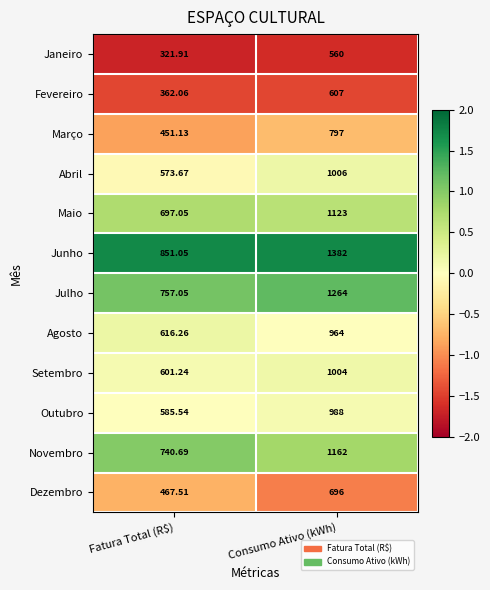

Is the value of Setembro at Consumo Ativo (kWh) greater than the value of Outubro at Consumo Ativo (kWh)?

Yes